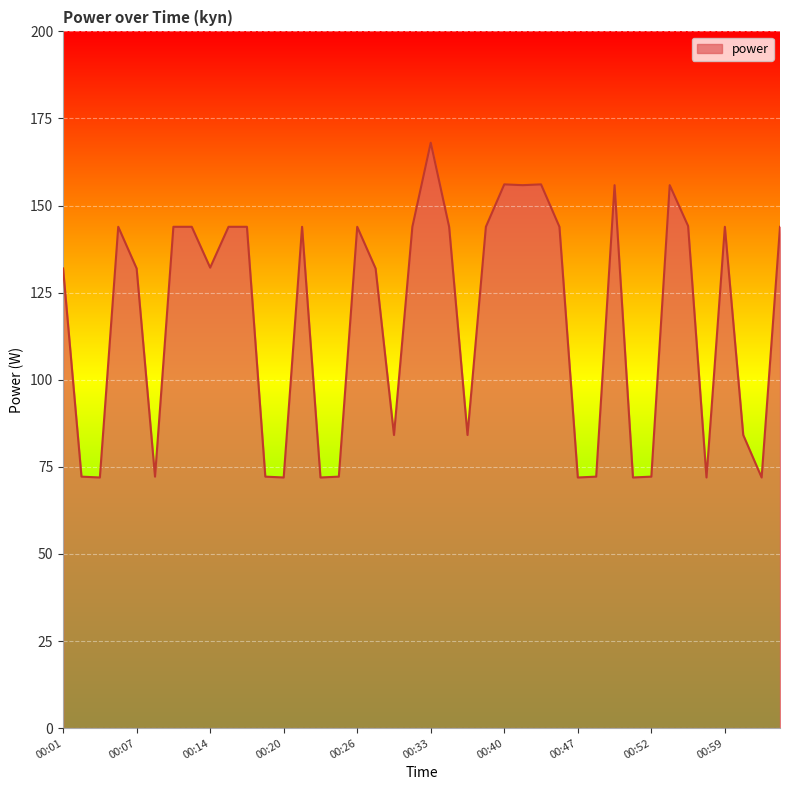

What is the smallest value displayed?

72.0